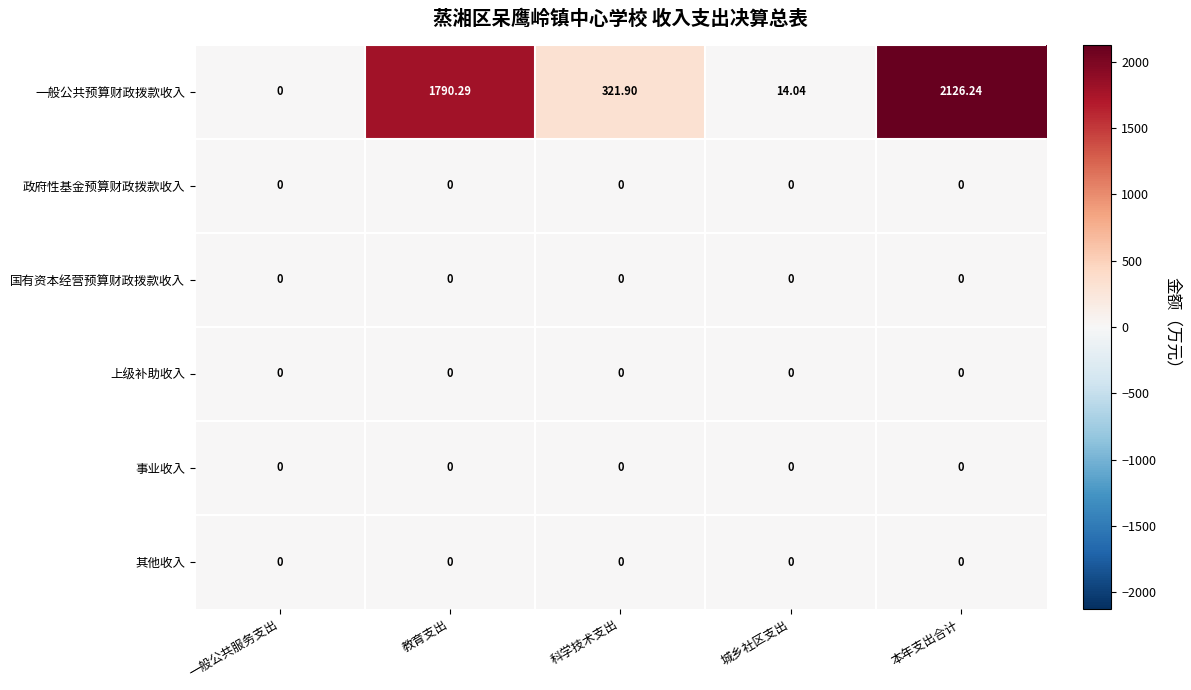

At which category does the chart reach its peak across all series?

本年支出合计